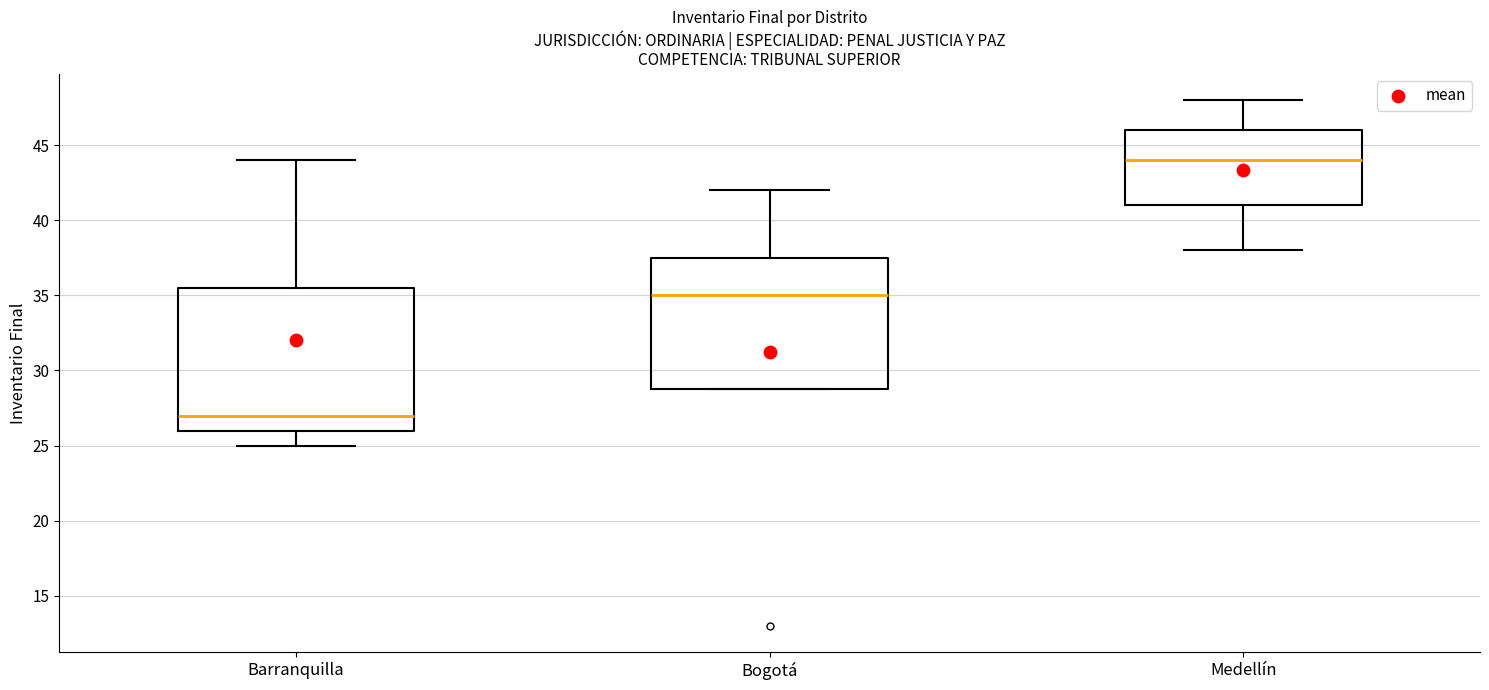

Reading left to right, read every box against the y-axis: the position of its median line, the range the box covers, and the ends of its whiskers. The values are not printed on the chart, so give them approximately, as read against the axis.

Barranquilla: median 27.0, box 26.0 to 35.5, whiskers 25.0 to 44.0
Bogotá: median 35.0, box 29.0 to 37.5, whiskers 29.0 to 42.0
Medellín: median 44.0, box 41.0 to 46.0, whiskers 38.0 to 48.0